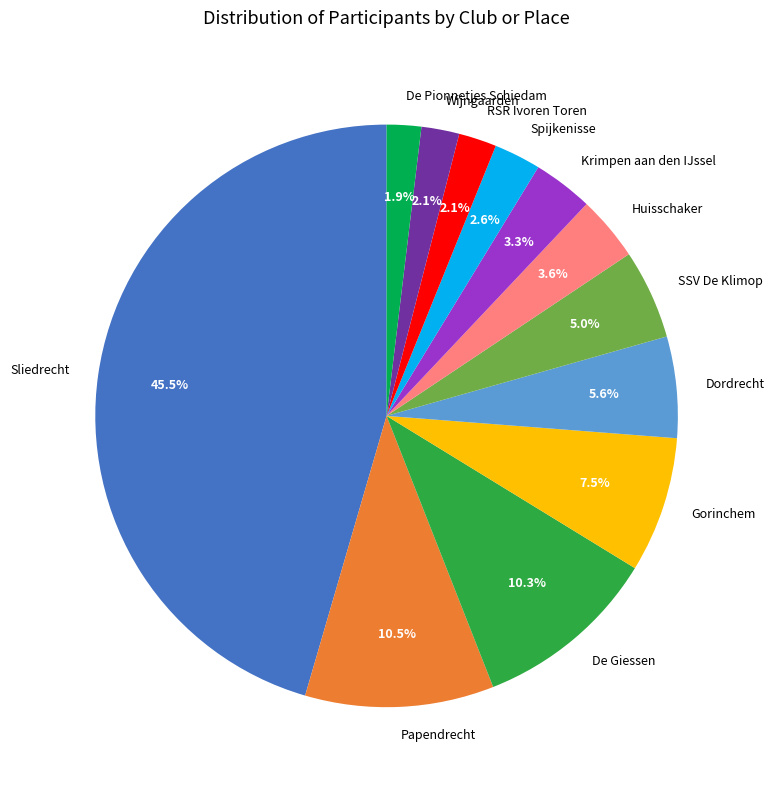

Does Gorinchem represent more than half of the total?

No